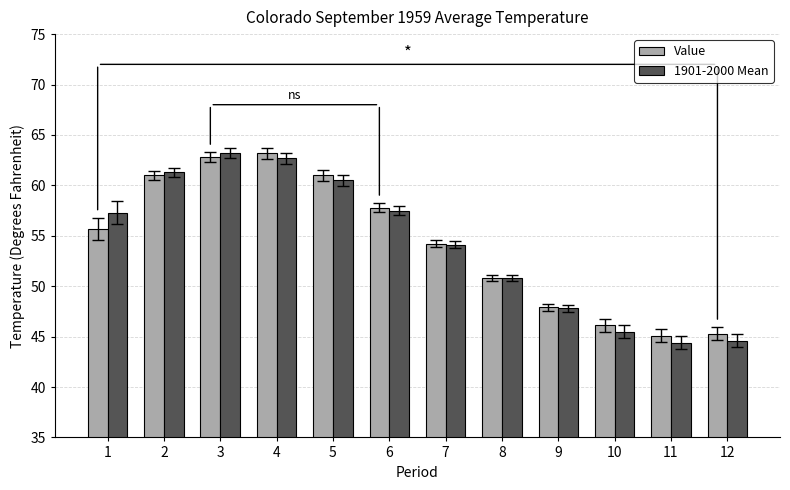

How many groups of bars are there?

12